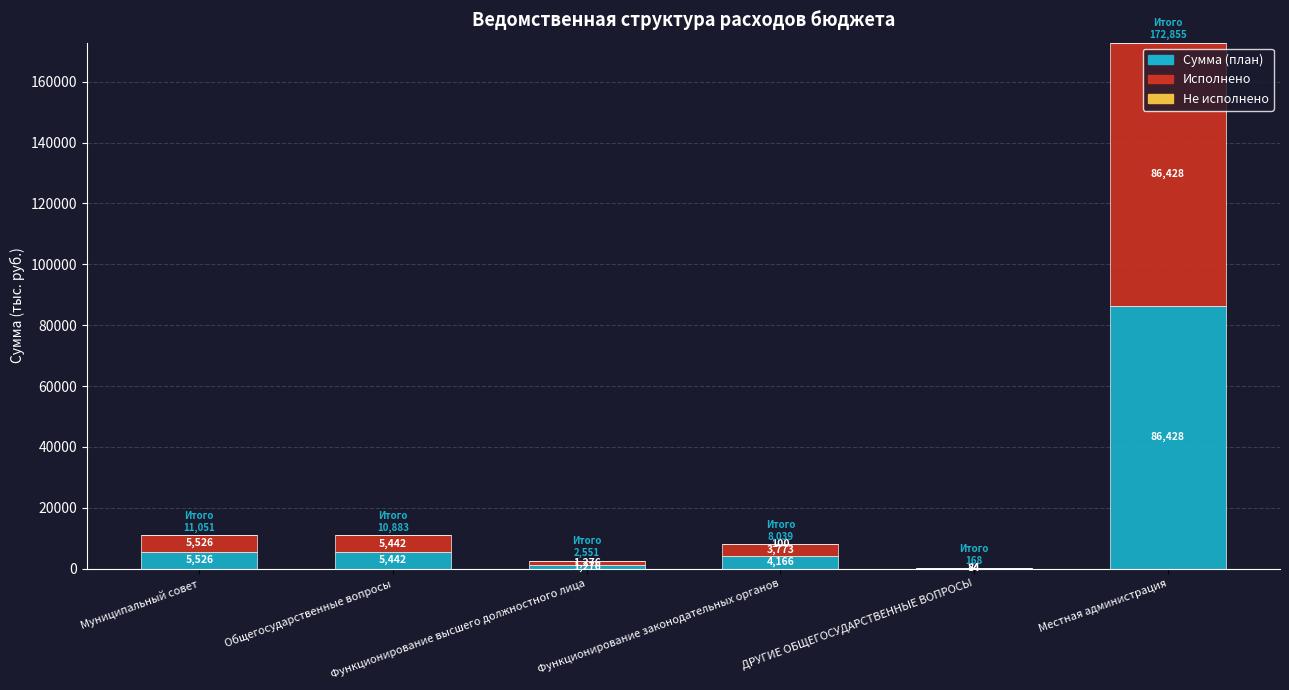

How many distinct data groups are displayed?

3